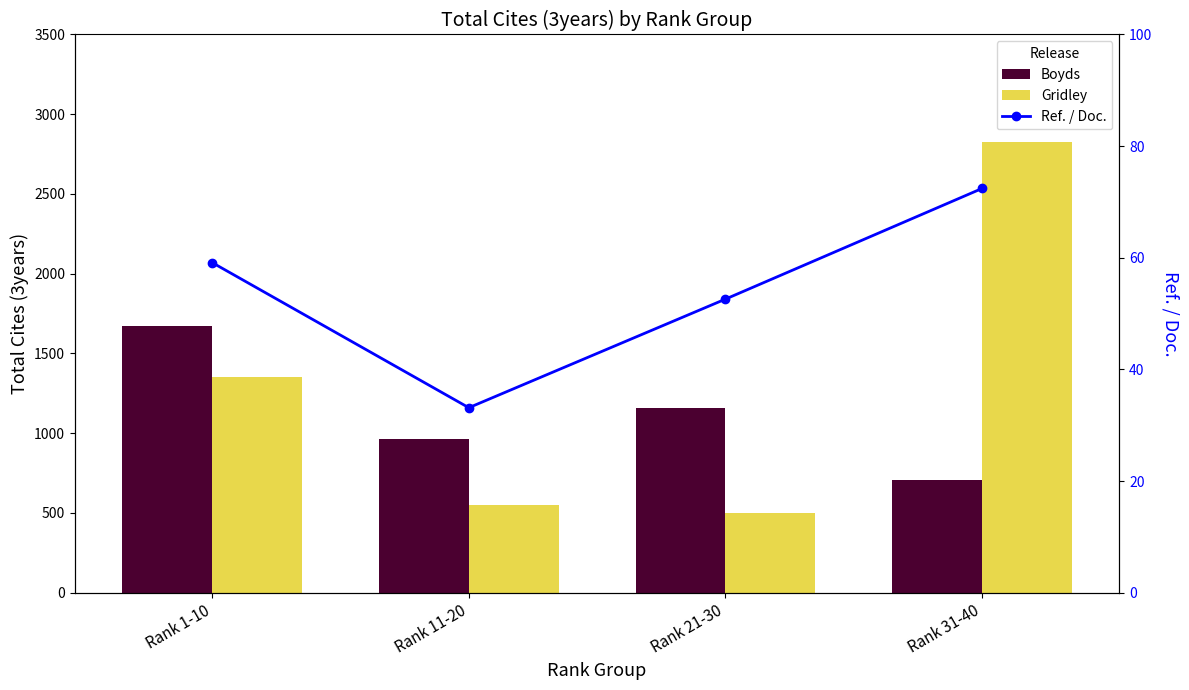

How many series are shown in this chart?

3